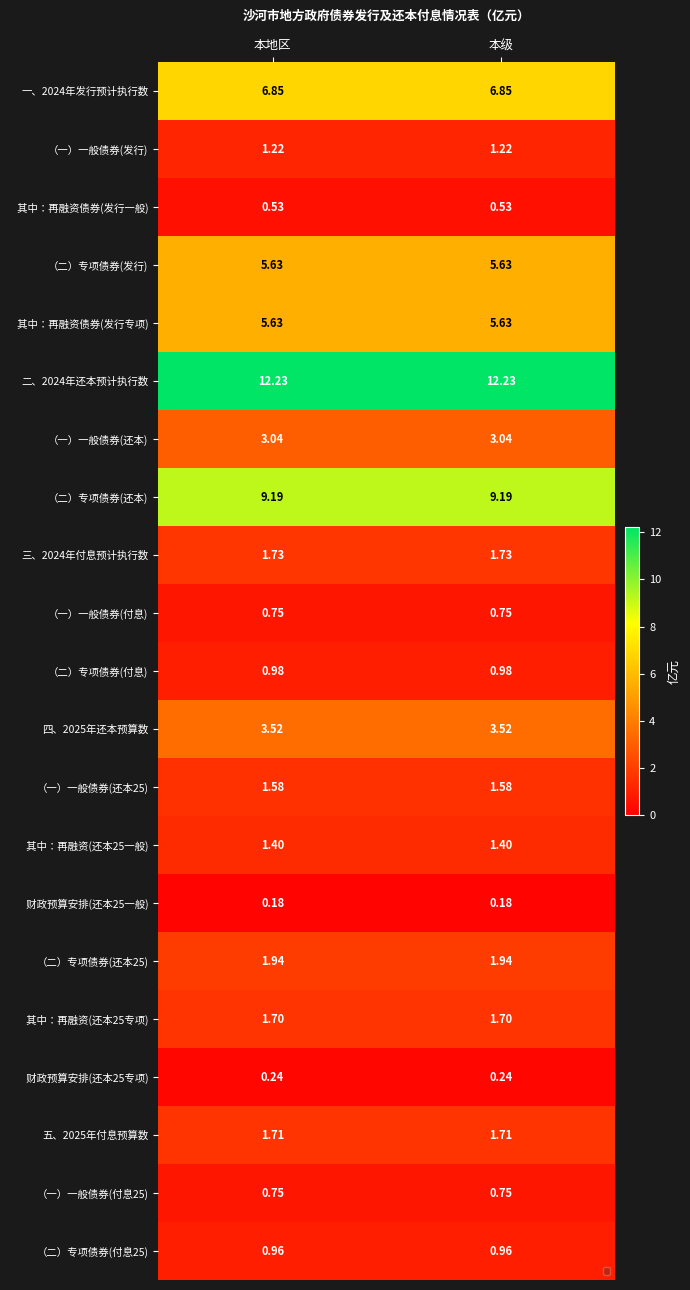

Count the number of data series in this chart.

21